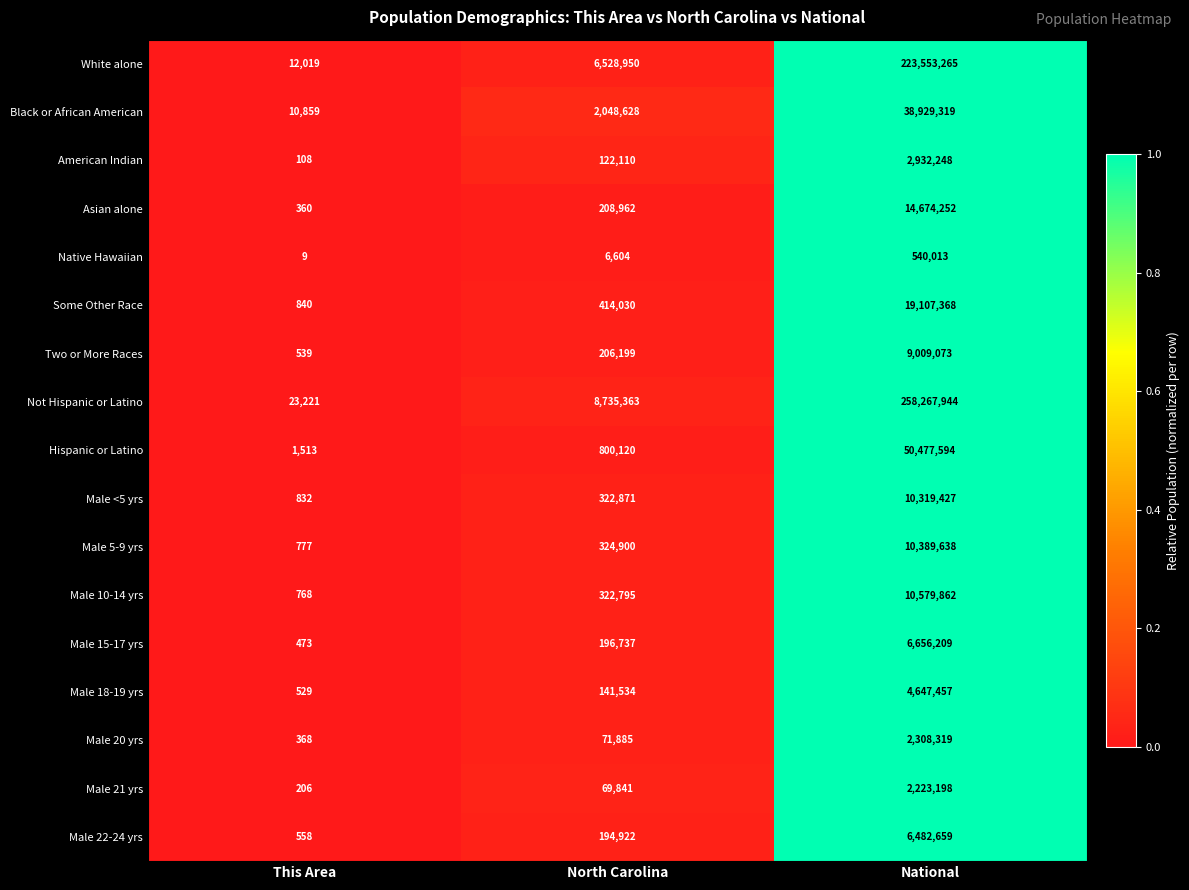

How many categories are shown in the chart?

3